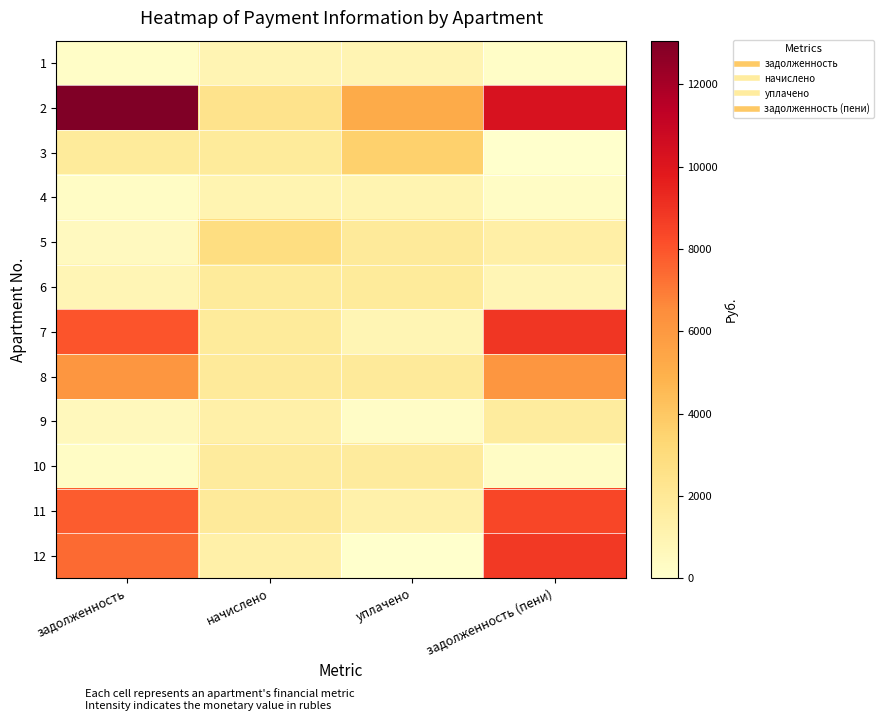

Reading left to right, extract all data points from this chart.

1: задолженность=160.1	начислено=962.3	уплачено=962.0	задолженность (пени)=160.3
2: задолженность=13061.2	начислено=2400.8	уплачено=5200.0	задолженность (пени)=10262.0
3: задолженность=1830.0	начислено=1798.2	уплачено=3600.0	задолженность (пени)=28.2
4: задолженность=277.2	начислено=1001.2	уплачено=1002.0	задолженность (пени)=276.4
5: задолженность=459.9	начислено=2848.0	уплачено=1883.9	задолженность (пени)=1424.0
6: задолженность=855.0	начислено=1798.2	уплачено=1801.0	задолженность (пени)=852.2
7: задолженность=7999.8	начислено=1795.0	уплачено=897.0	задолженность (пени)=8897.8
8: задолженность=6107.2	начислено=1866.2	уплачено=1869.0	задолженность (пени)=6104.4
9: задолженность=600.0	начислено=1360.8	уплачено=235.0	задолженность (пени)=1725.8
10: задолженность=292.9	начислено=1759.3	уплачено=1759.0	задолженность (пени)=293.2
11: задолженность=7803.6	начислено=1840.3	уплачено=1262.0	задолженность (пени)=8381.9
12: задолженность=7426.2	начислено=1364.0	уплачено=0.0	задолженность (пени)=8790.2